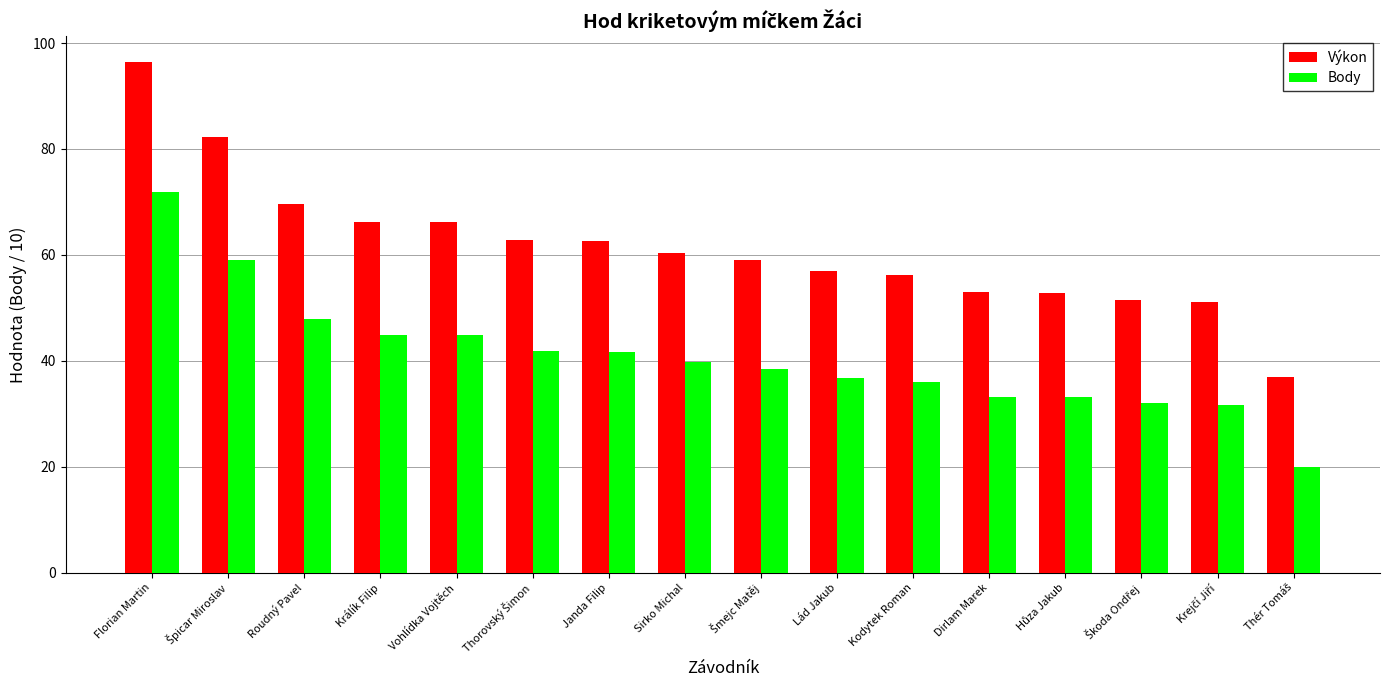

At how many categories does at least one series exceed 81?

2